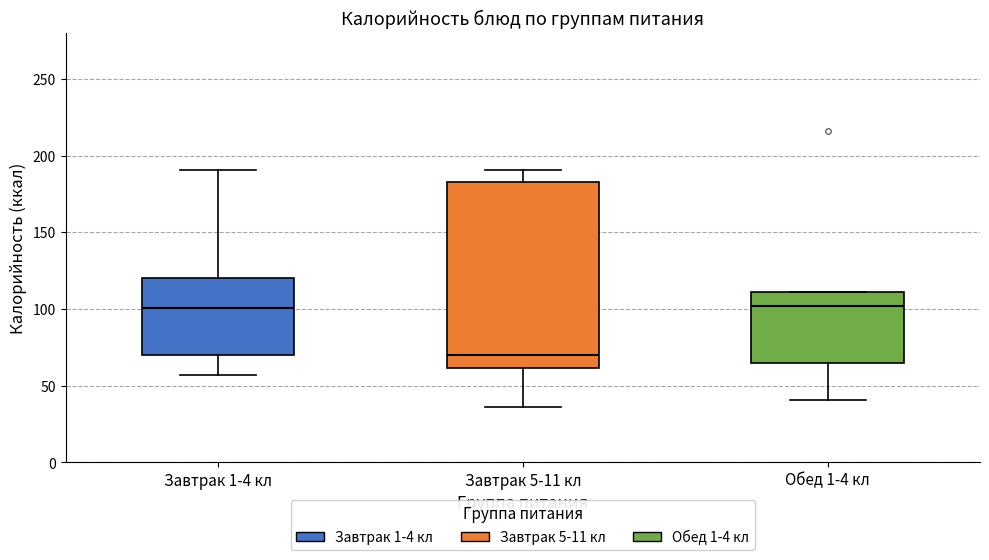

Reading left to right, read every box against the y-axis: the position of its median line, the range the box covers, and the ends of its whiskers. The values are not printed on the chart, so give them approximately, as read against the axis.

Завтрак 1-4 кл: median 100, box 70 to 120, whiskers 55 to 190
Завтрак 5-11 кл: median 70, box 60 to 185, whiskers 35 to 190
Обед 1-4 кл: median 100, box 65 to 110, whiskers 40 to 110